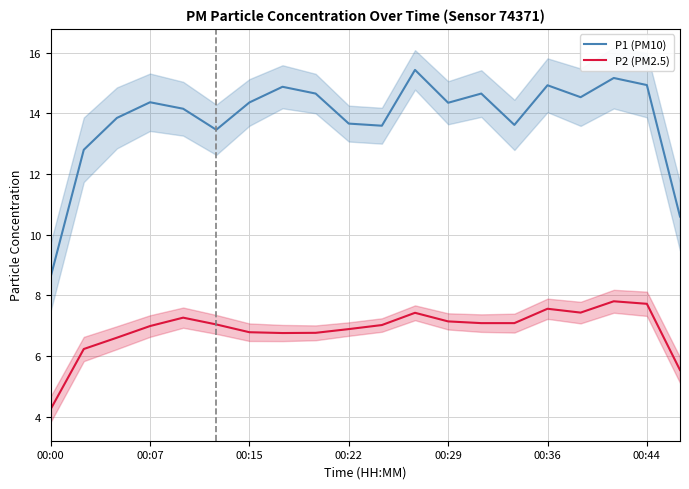

Which series has the largest total across all categories?

P1 (PM10)